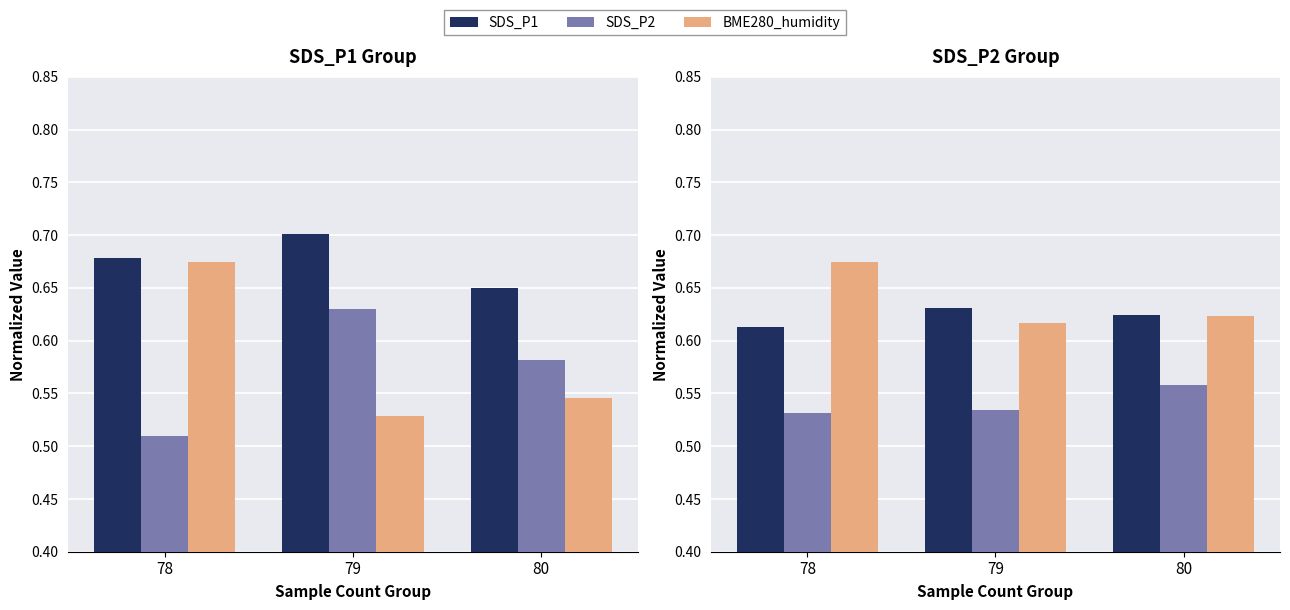

What is the total value across all series at 78?

1.8